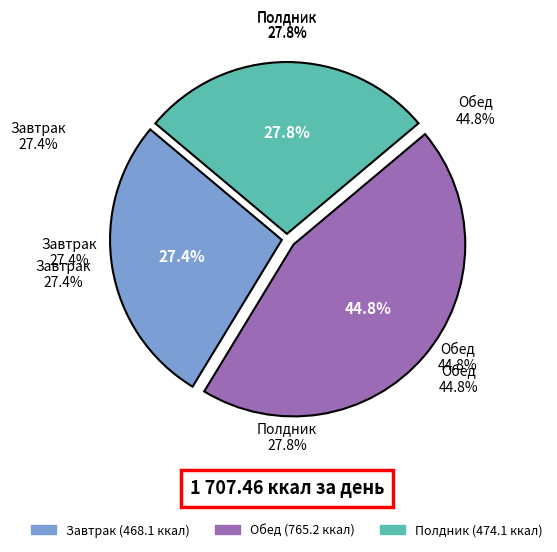

How many segments does this pie chart have?

3